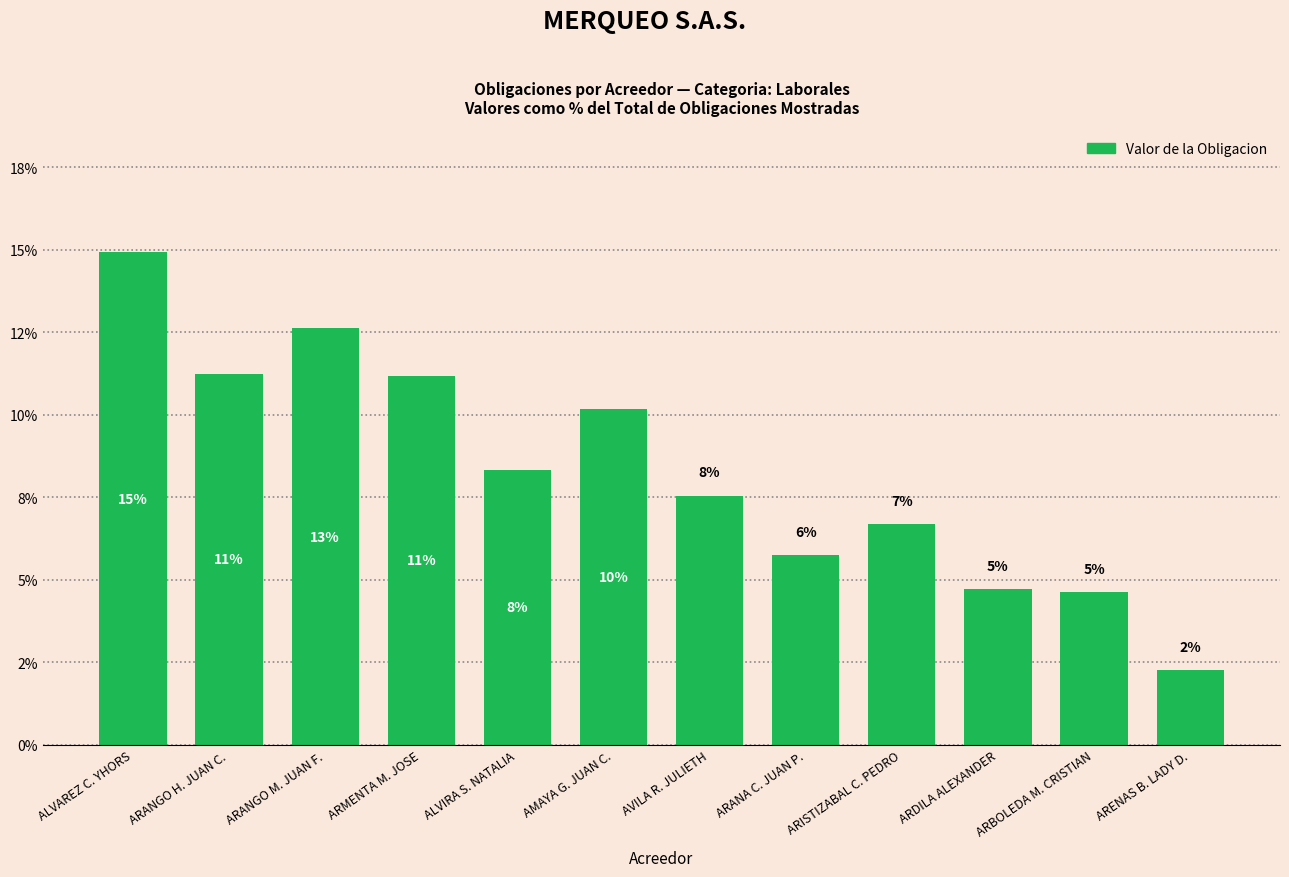

What is the sum of all values?

100.0